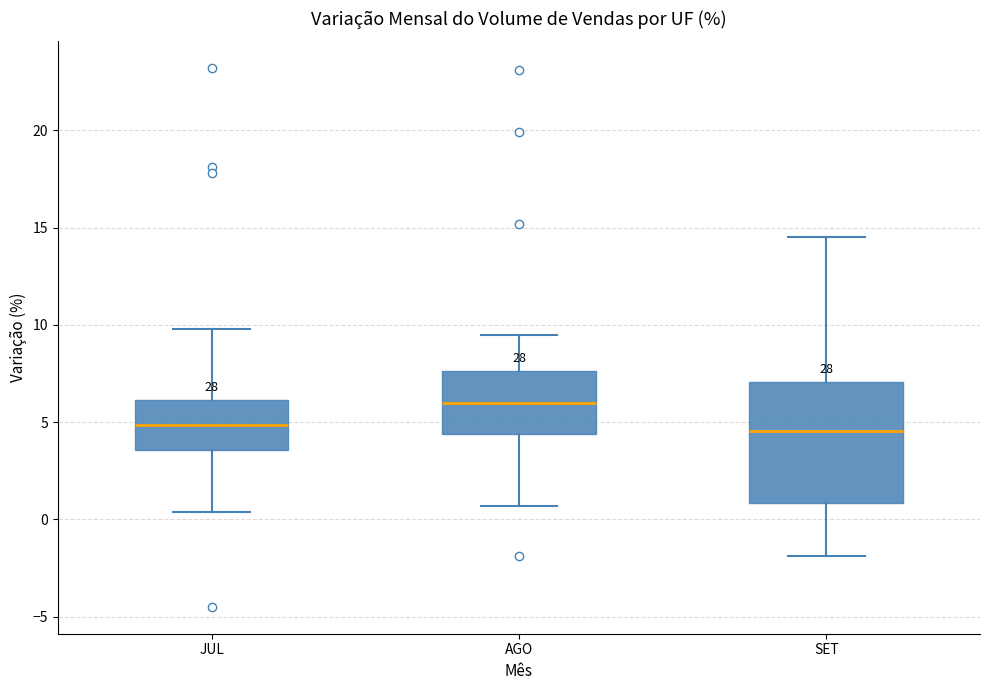

Reading left to right, transcribe this box plot: for each box, give where its median line is, the range the box spans, and where its two whiskers end, as read against the y-axis. The values are not printed on the chart, so give them approximately, as read against the axis.

JUL: median 5.0, box 3.5 to 6.0, whiskers 0.5 to 10.0
AGO: median 6.0, box 4.5 to 7.5, whiskers 0.5 to 9.5
SET: median 4.5, box 1.0 to 7.0, whiskers -2.0 to 14.5